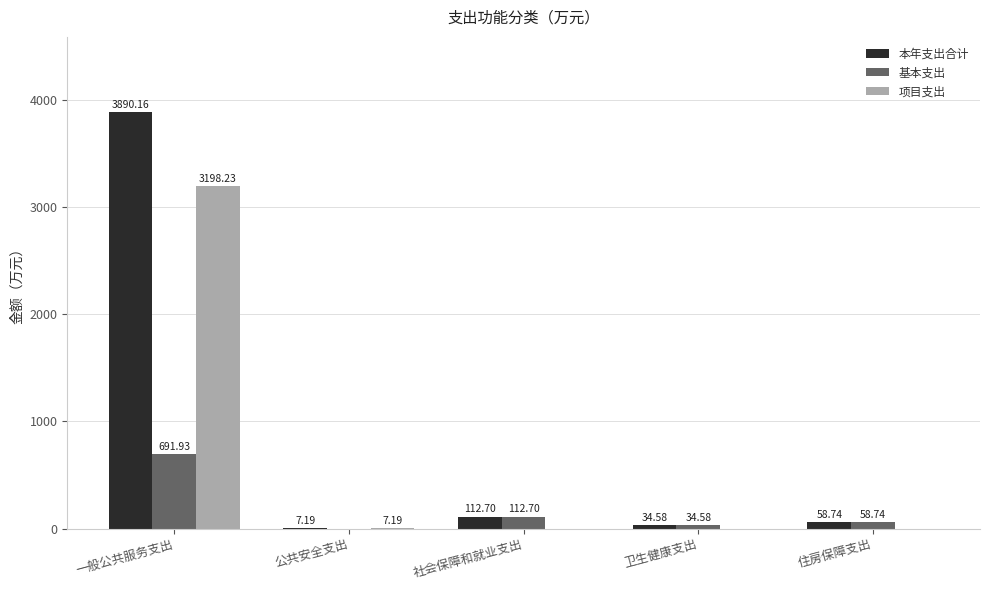

Which category has the highest value in the 本年支出合计 series?

一般公共服务支出